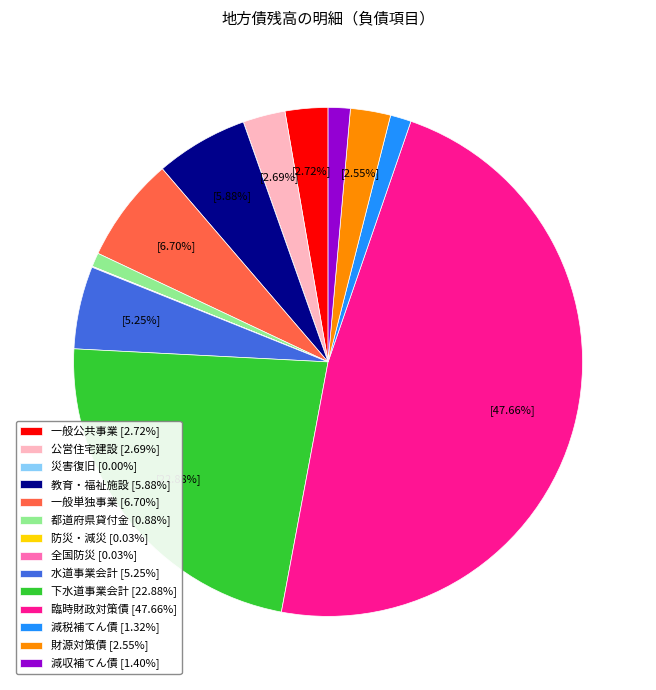

Is there a majority slice in this chart?

No